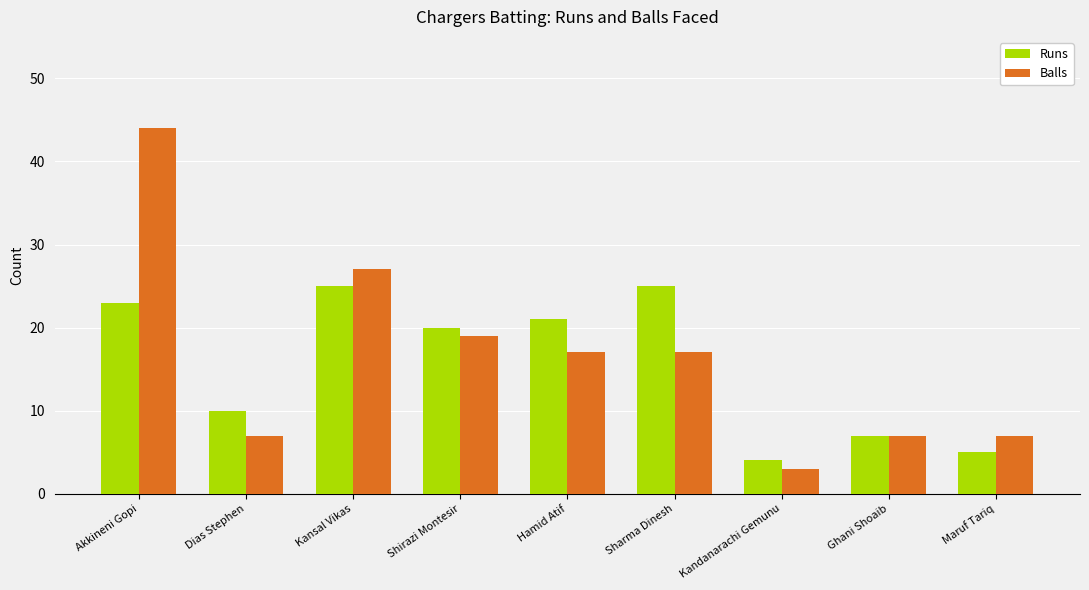

Which series has the largest range (max minus min)?

Balls